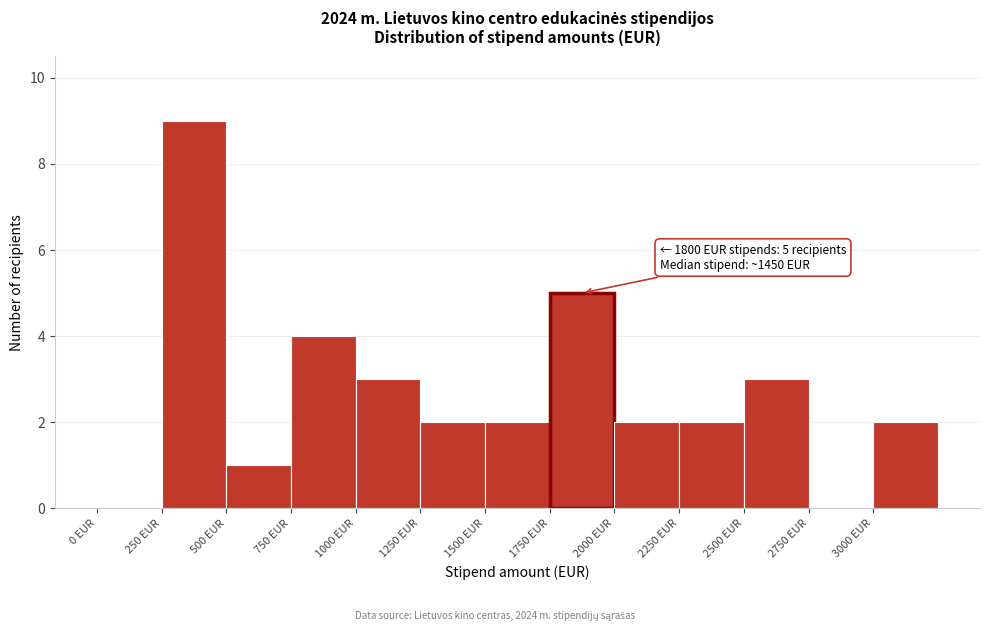

Over which range of the x-axis is the bar tallest?

250 to 500